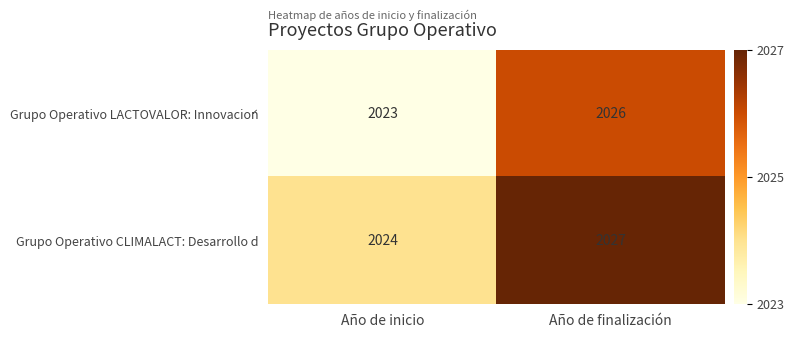

What is the sum of the Grupo Operativo LACTOVALOR: Innovación values at Año de inicio and Año de finalización?

4049